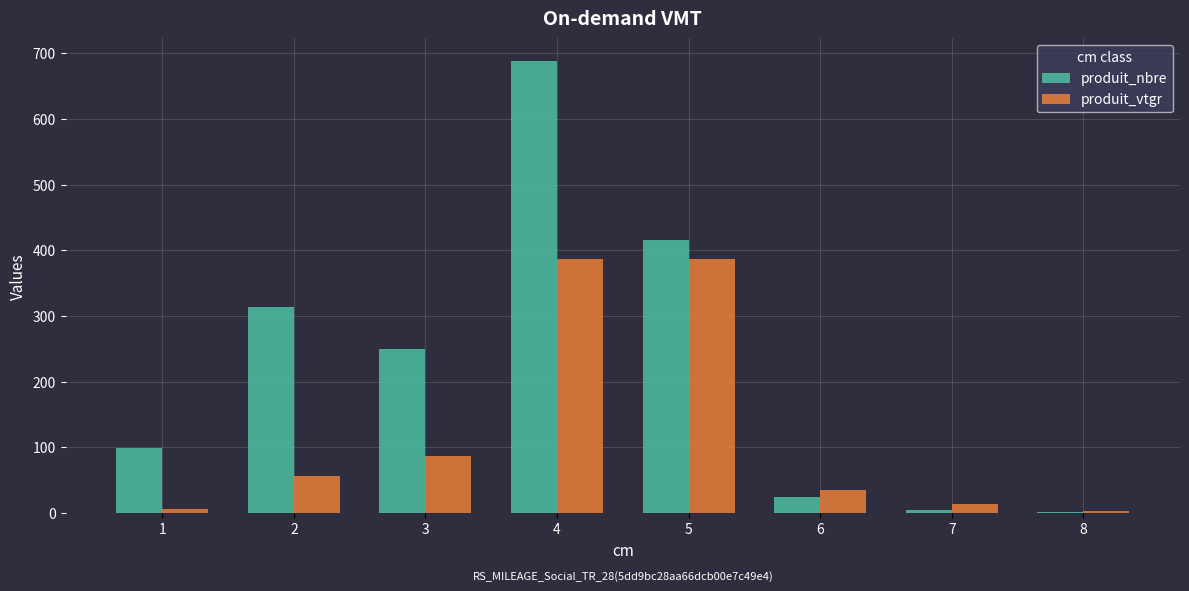

What is the spread (max minus min) of values at 6?

11.8